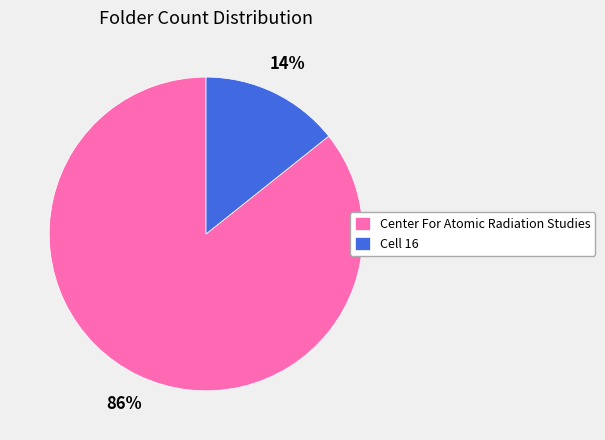

Between Cell 16 and Center For Atomic Radiation Studies, which is larger?

Center For Atomic Radiation Studies